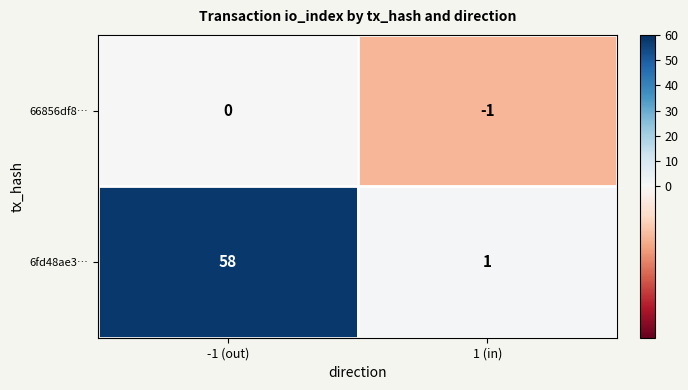

What is the spread (max minus min) of values at -1 (out)?

58